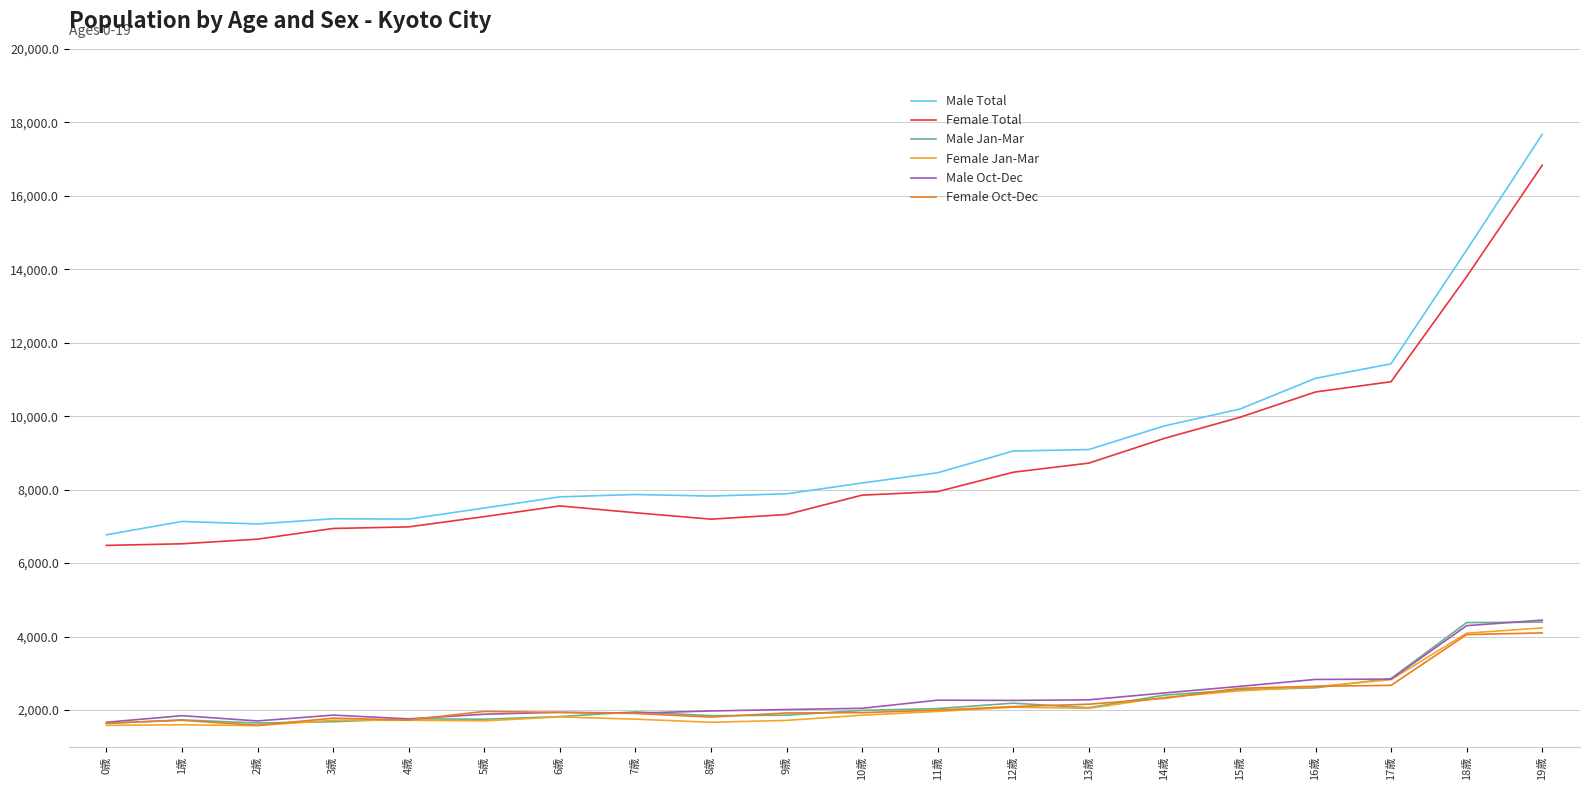

What is the total value across all series at 0歳?

19781